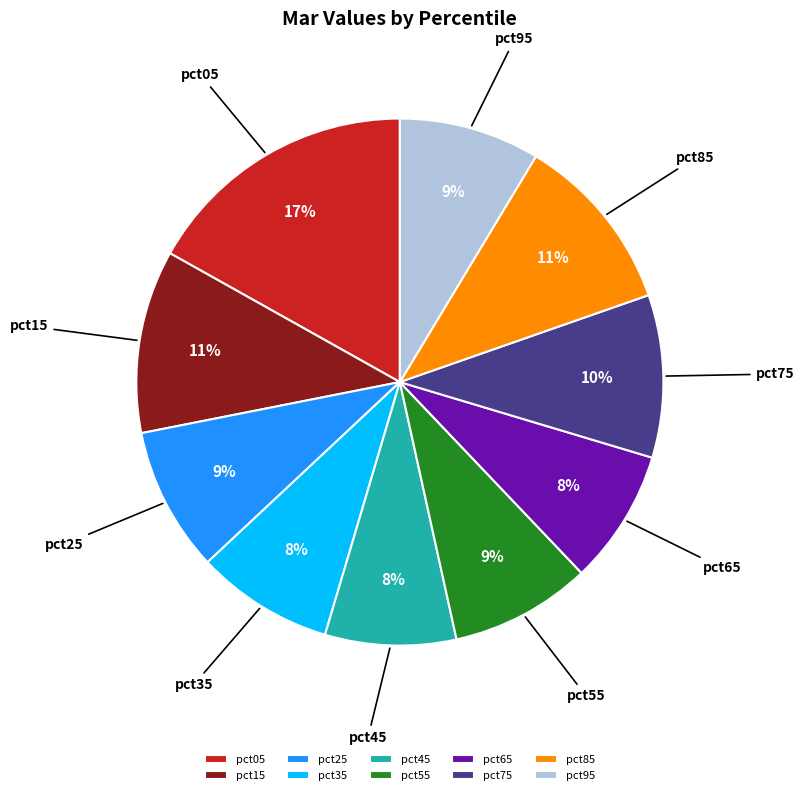

Do pct55 and pct95 together represent more than half of the pie?

No